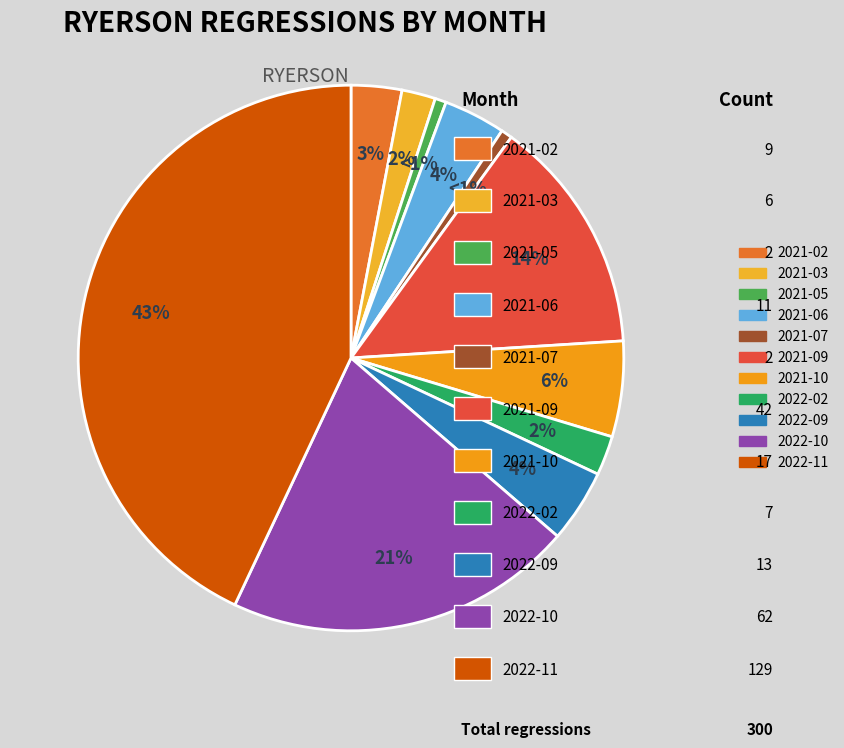

What percentage is the 2022-09 slice, to the nearest percent?

4%